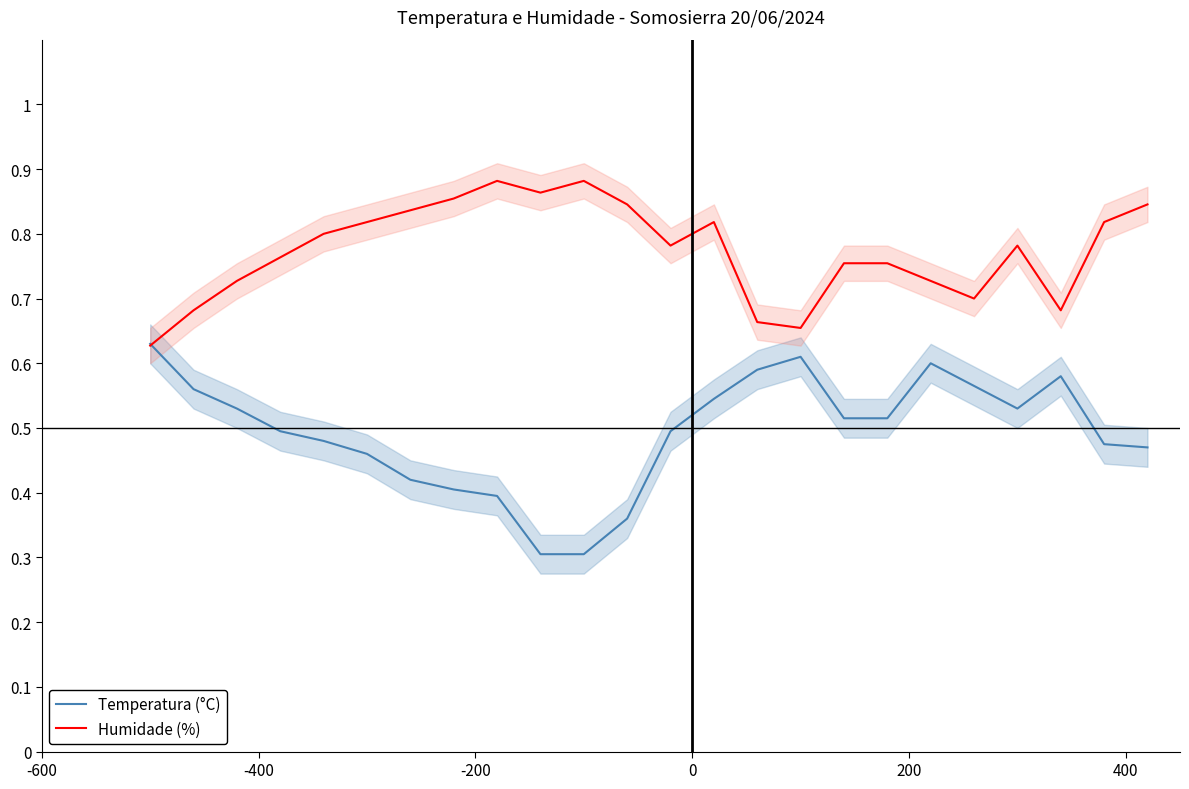

What is the greatest value displayed?

0.9